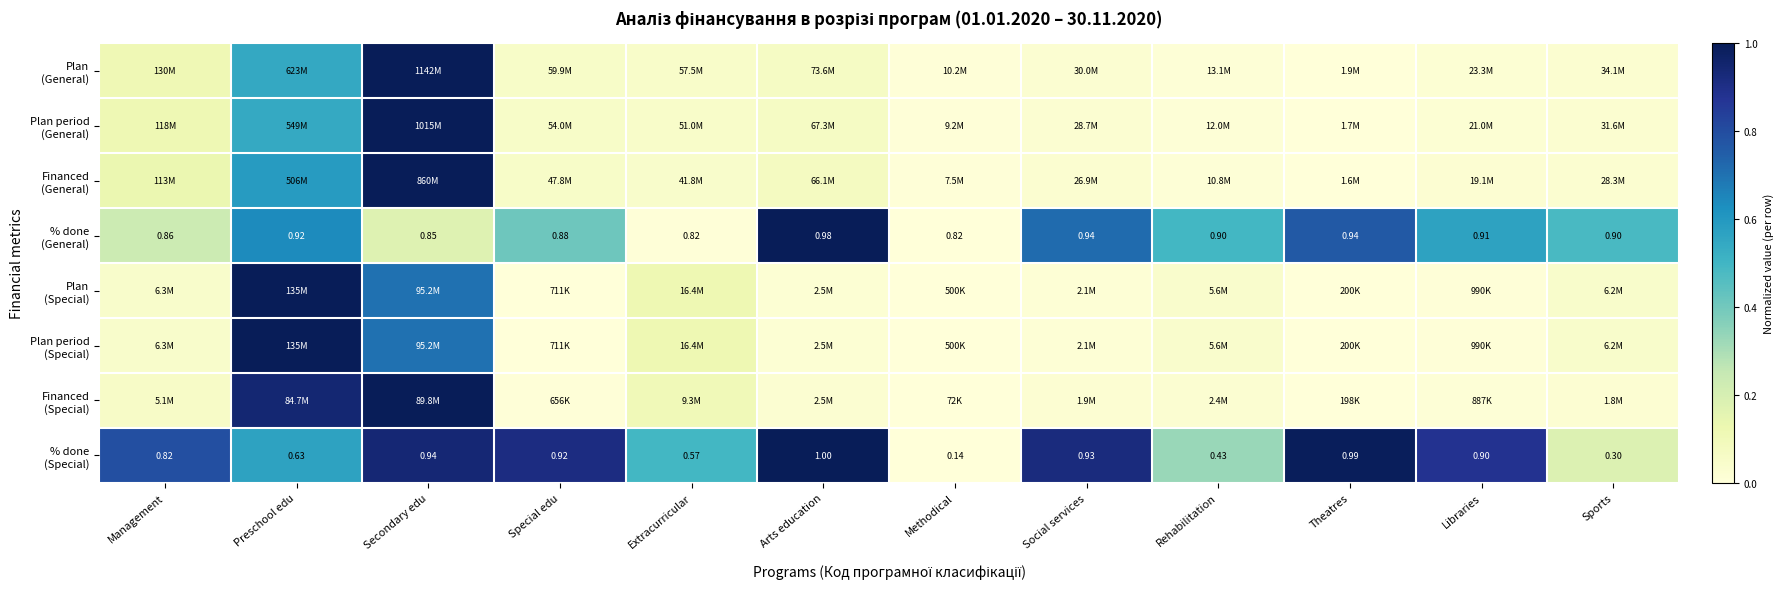

Where is Plan (Special) nearest to the value 0?

Theatres